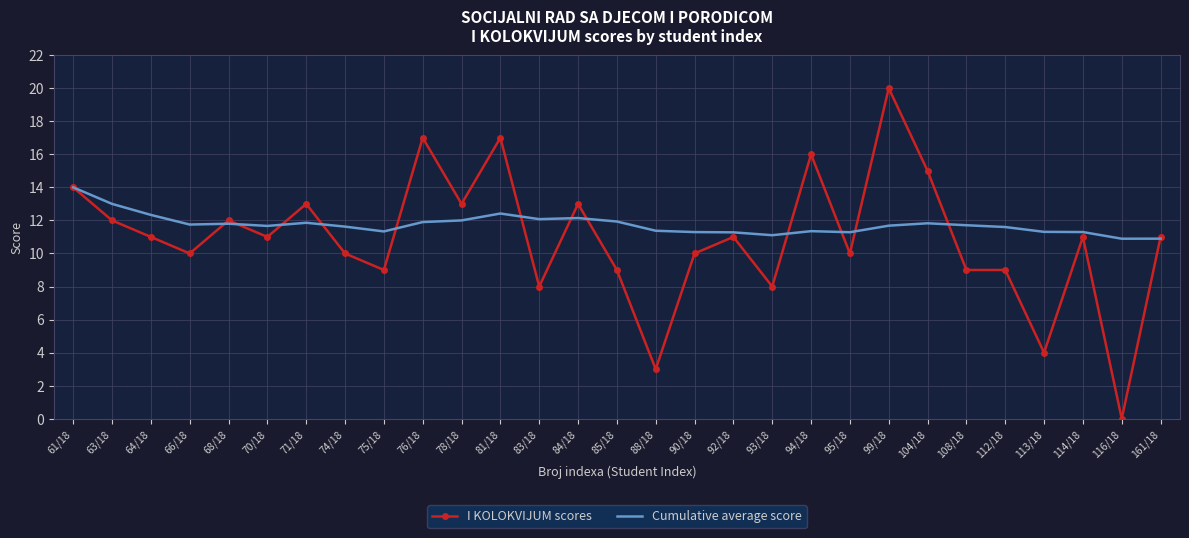

What are all the series names shown in the legend?

I KOLOKVIJUM scores, Cumulative average score